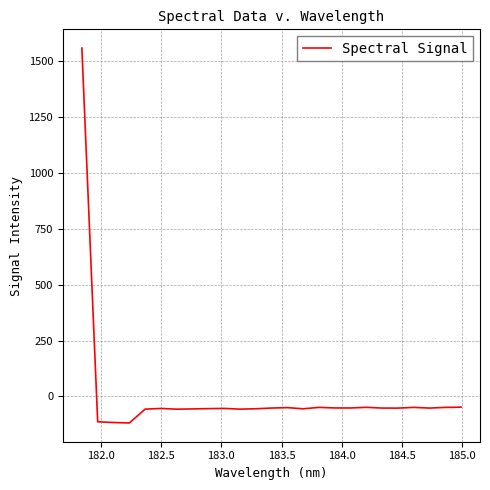

Does the chart have visible grid lines?

Yes